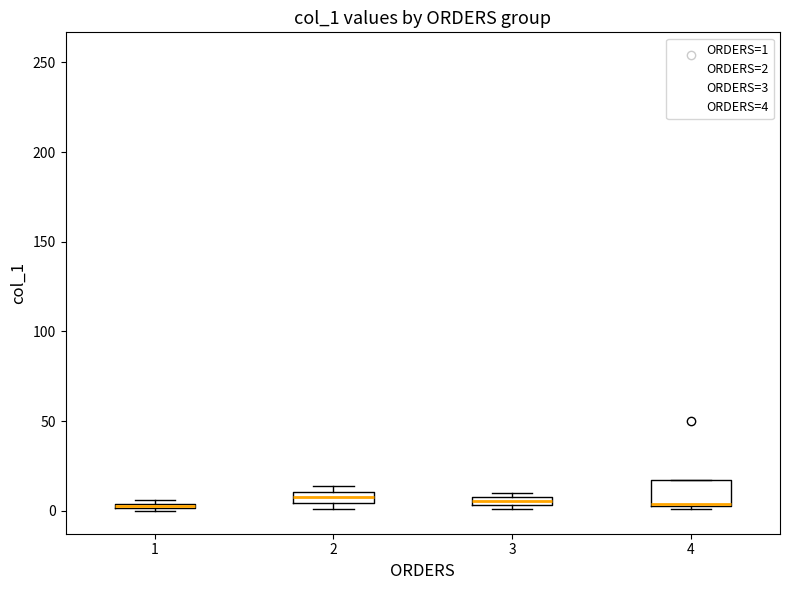

Which box is the tallest, from its lower edge to its upper edge?

4